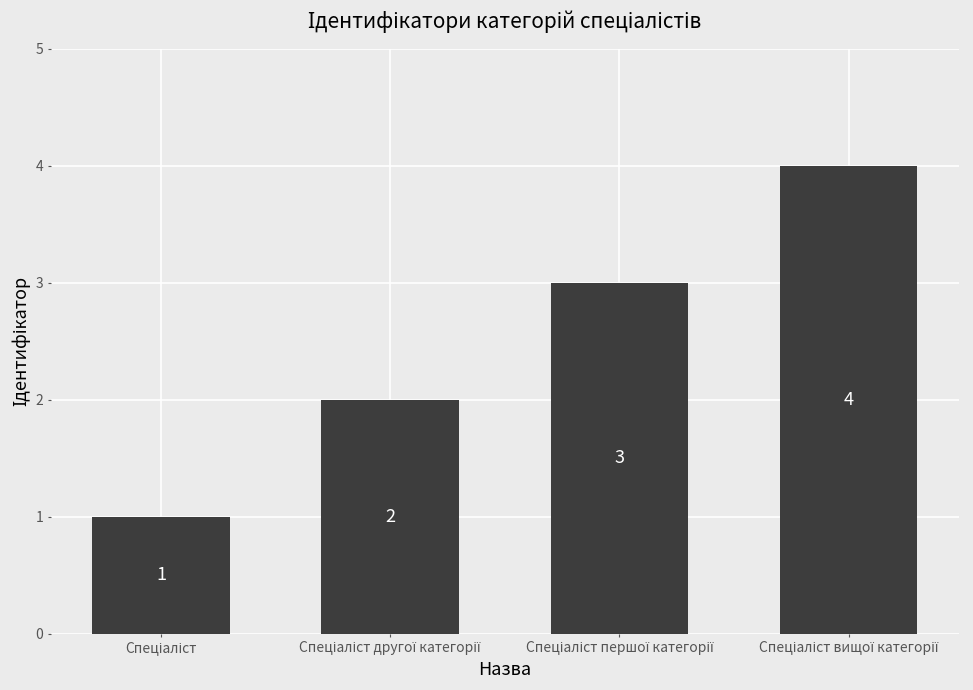

What is the difference between the maximum and second lowest values?

2